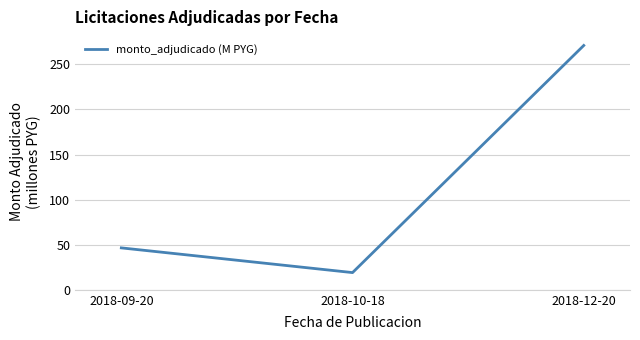

Is this an area chart (filled region under the line)?

No